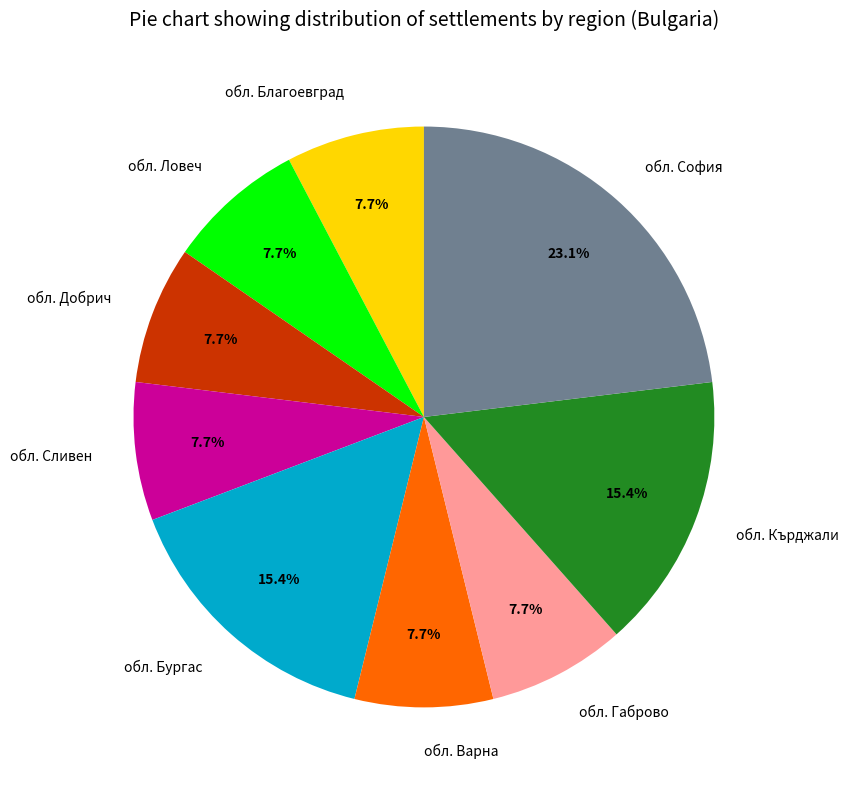

Which slice is the largest?

обл. София